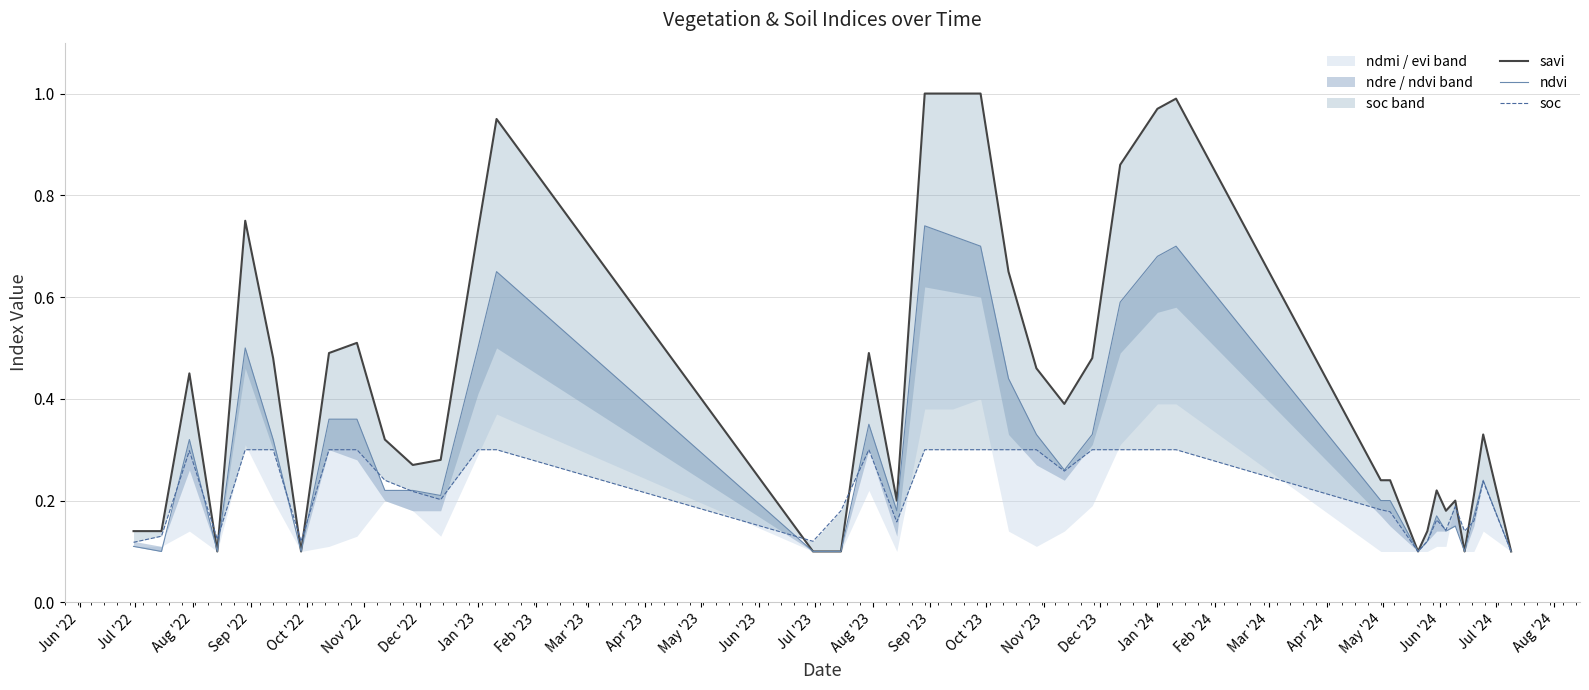

The savi series shows 0.3 at 34. True or false?

False